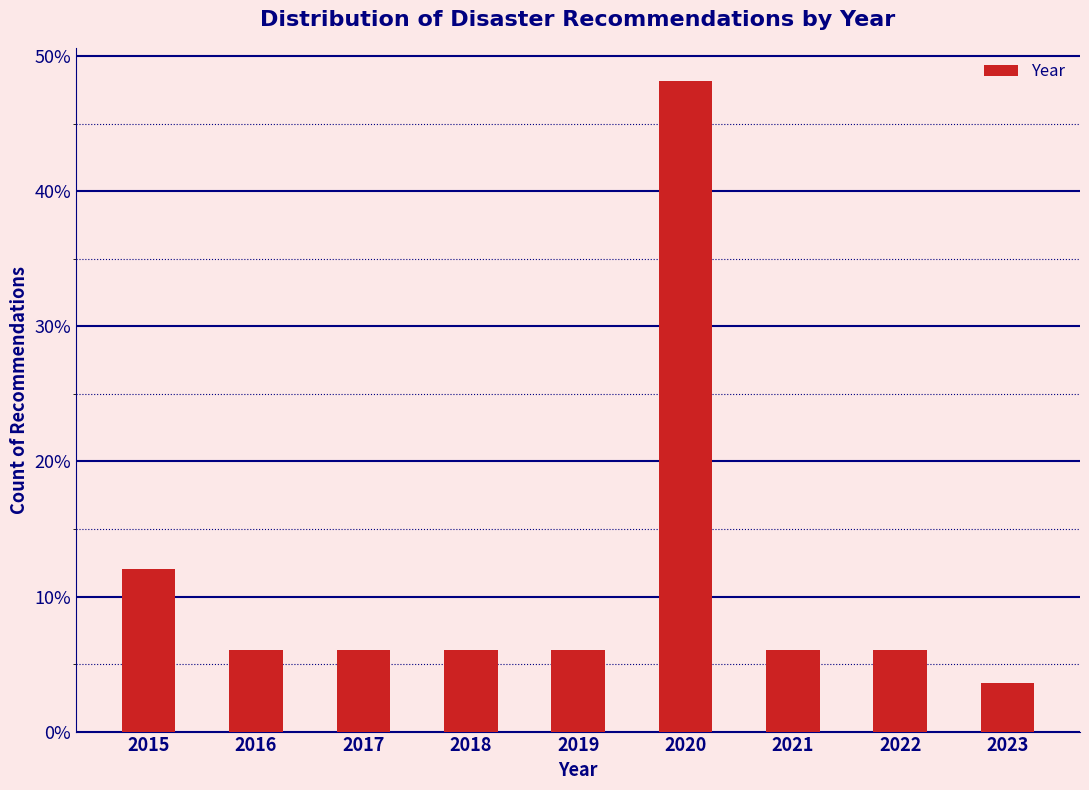

Reading right to left, list all the values displayed in this chart.

3.6	6.0	6.0	48.2	6.0	6.0	6.0	6.0	12.0